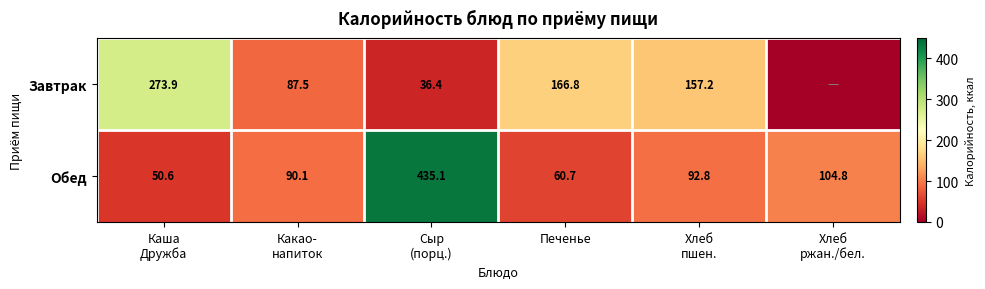

What is the difference between the highest and lowest values at Хлеб
пшен.?

64.4